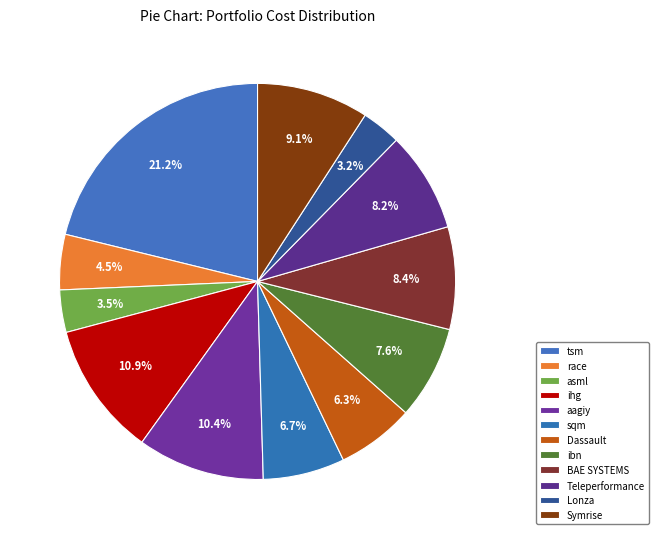

To the nearest percent, what is the difference between the largest and smallest slice percentages?

18%